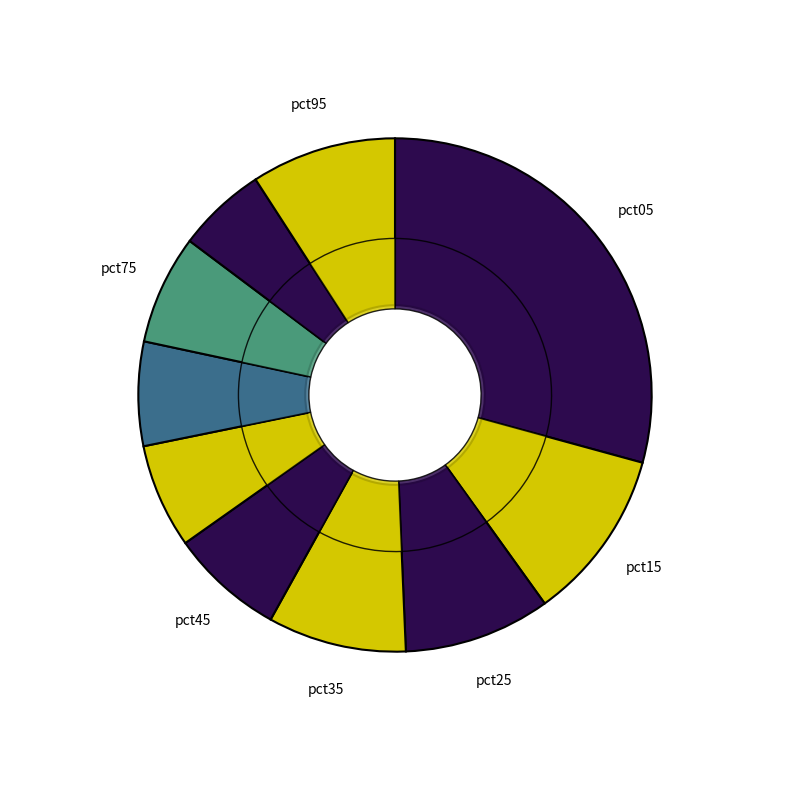

How many slices are in this pie chart?

10